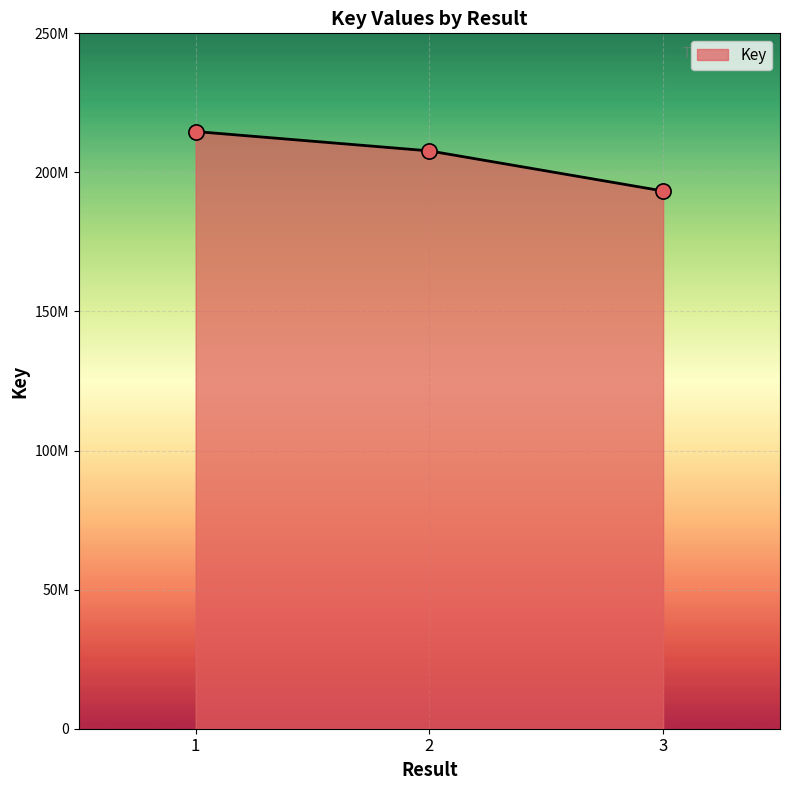

Approximately how many times larger is the value at 1 compared to 3?

1.1